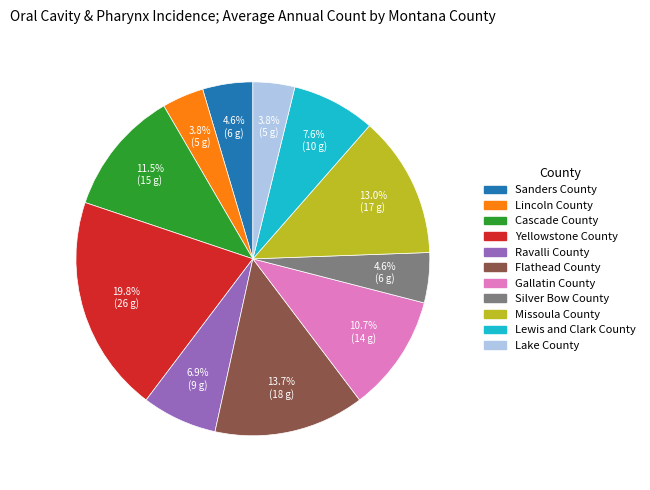

How many slices are in this pie chart?

11